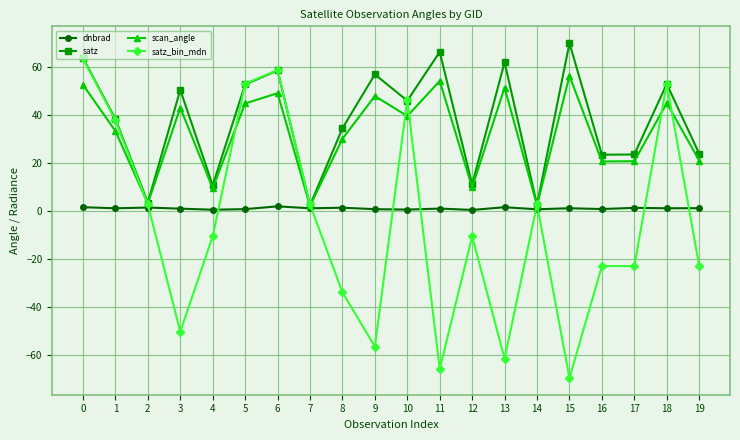

The satz_bin_mdn series shows -56.6 at 9. True or false?

True